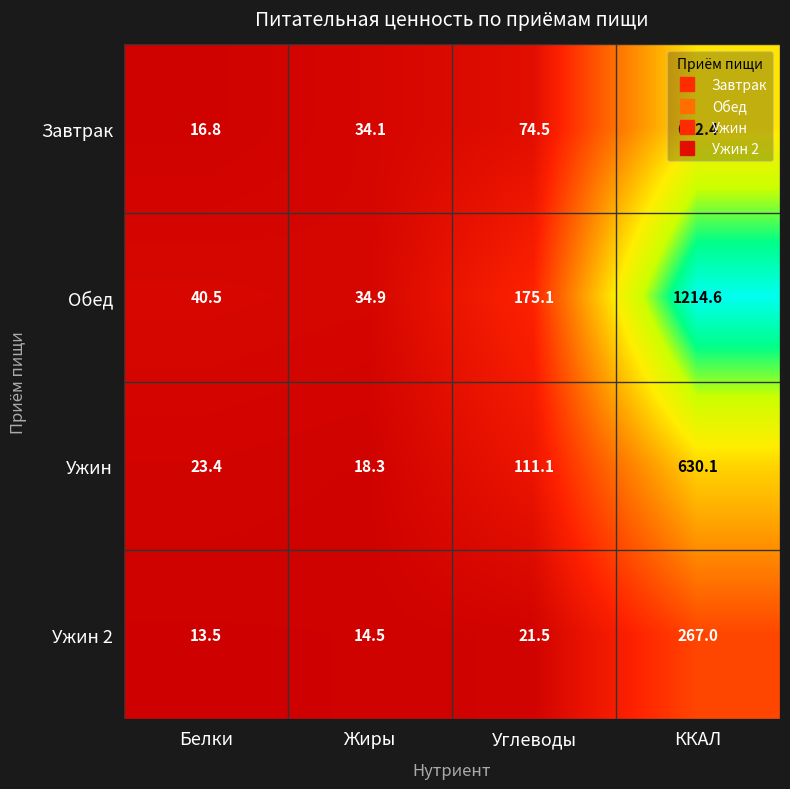

What is the sum of all Ужин 2 values?

316.5